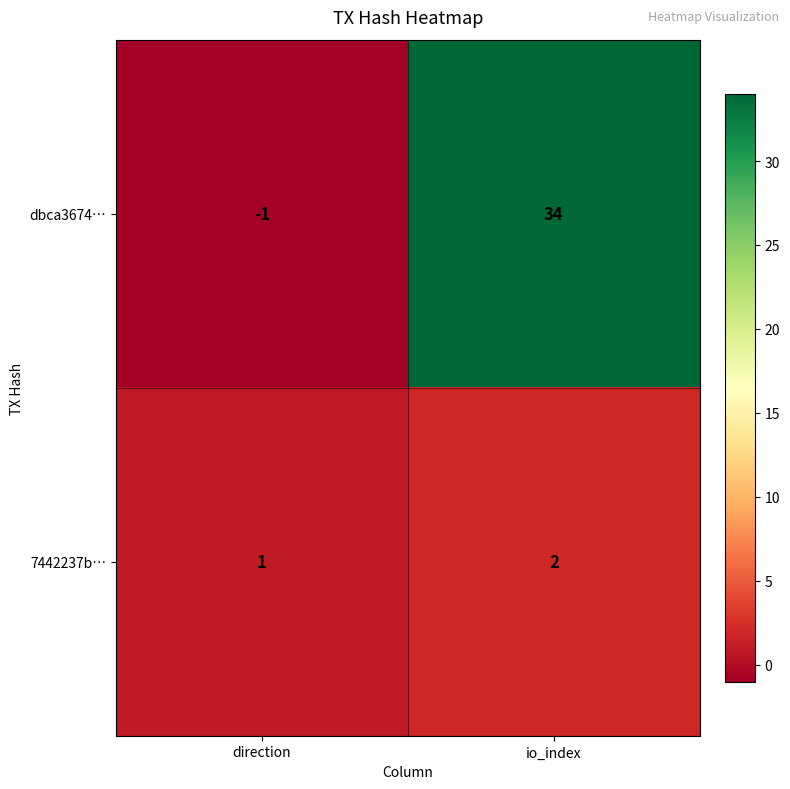

What is the difference between the highest and lowest values at io_index?

32